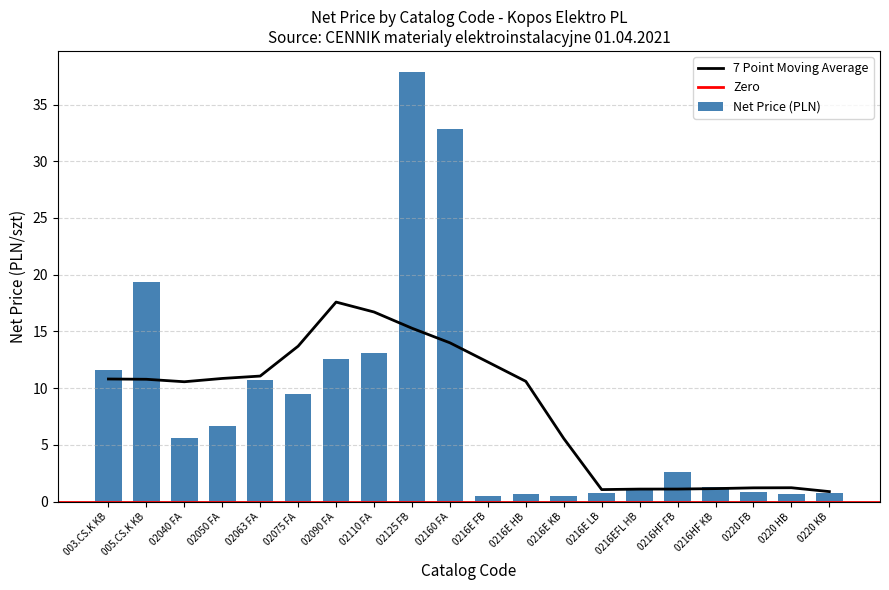

Reading left to right, transcribe all the data shown in this chart.

11.6	19.4	5.6	6.6	10.7	9.5	12.6	13.1	37.8	32.8	0.5	0.7	0.5	0.8	1.2	2.6	1.3	0.8	0.7	0.8